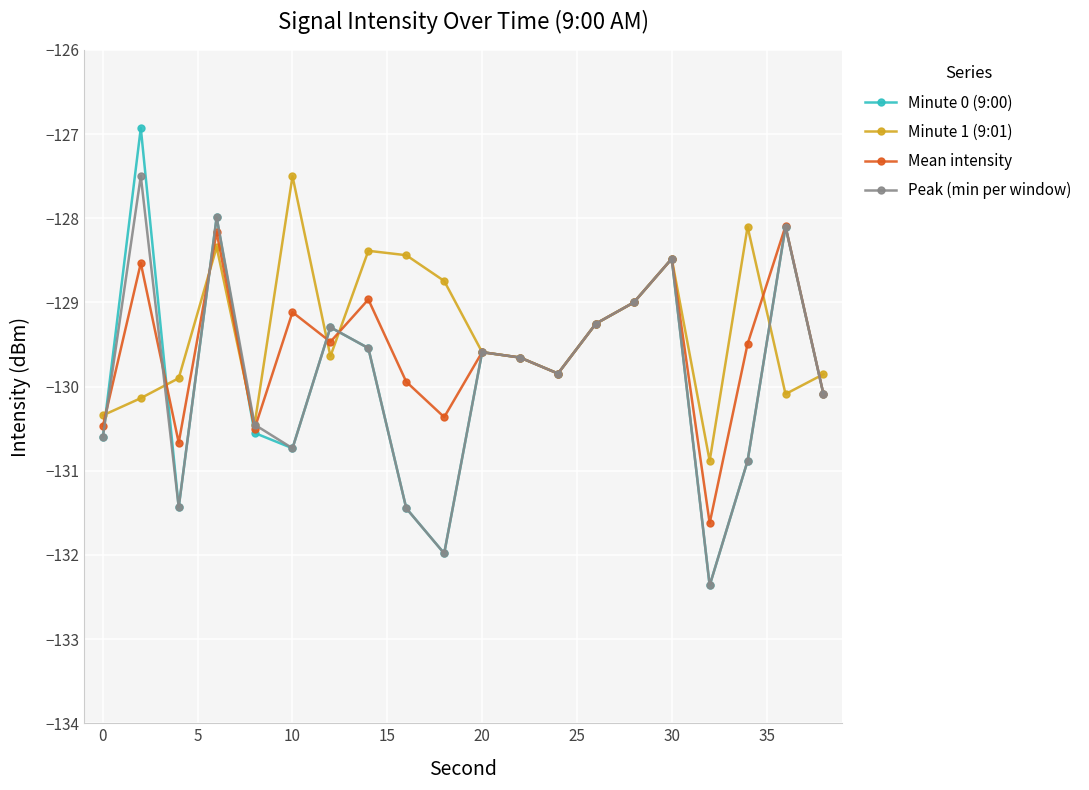

In Peak (min per window), how many points are lower than both neighbors (excluding endpoints)?

5